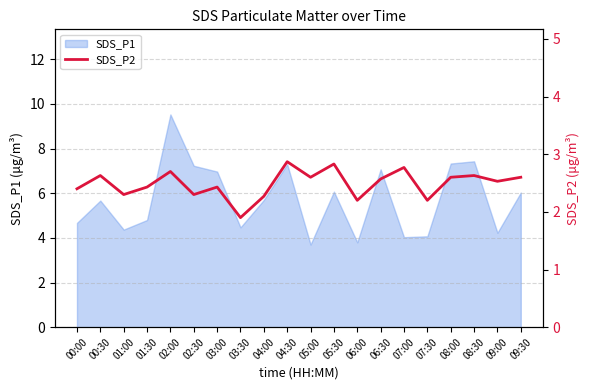

True or false: the data shows 3.0 at 02:30.

False